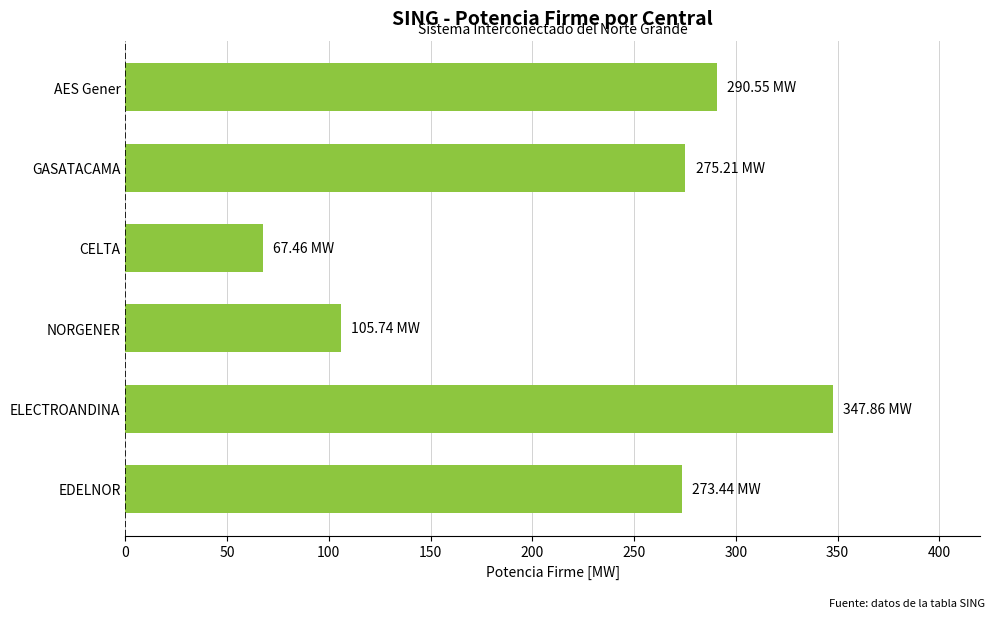

How many bars are there in total?

6